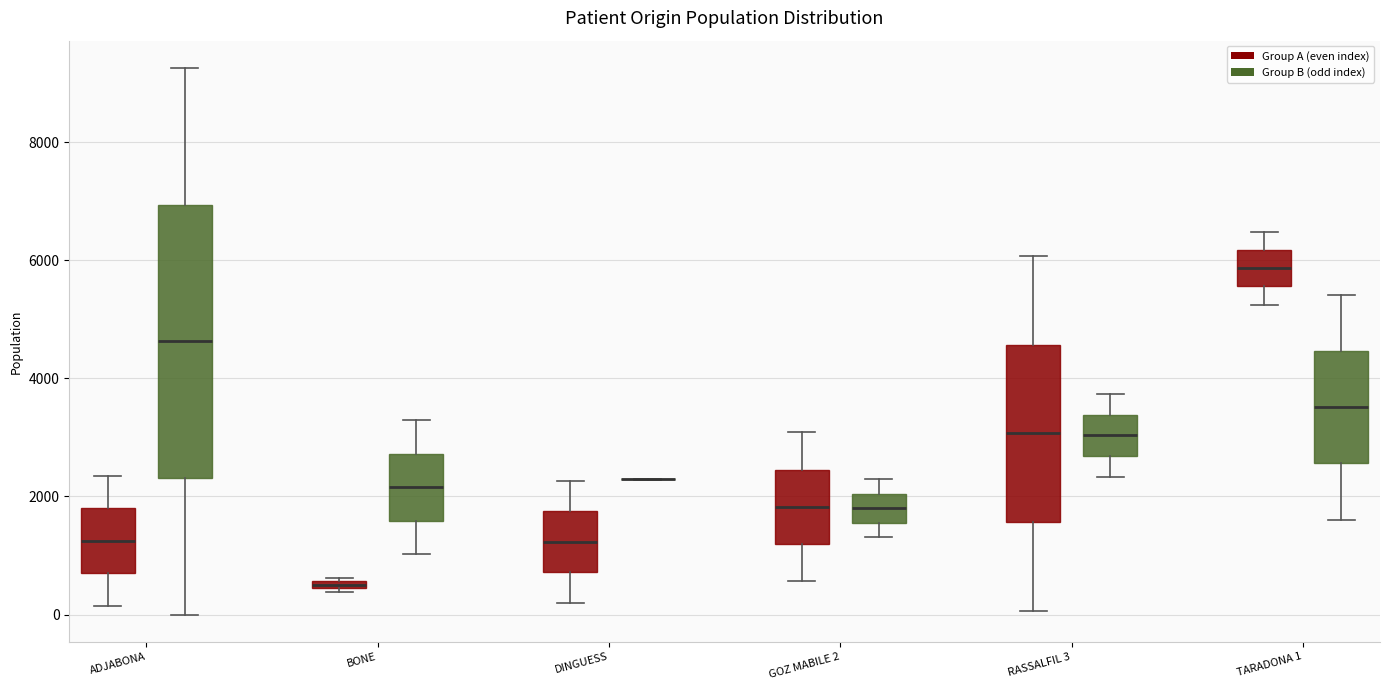

Which box is the tallest, from its lower edge to its upper edge?

ADJABONA (Group B (odd index))